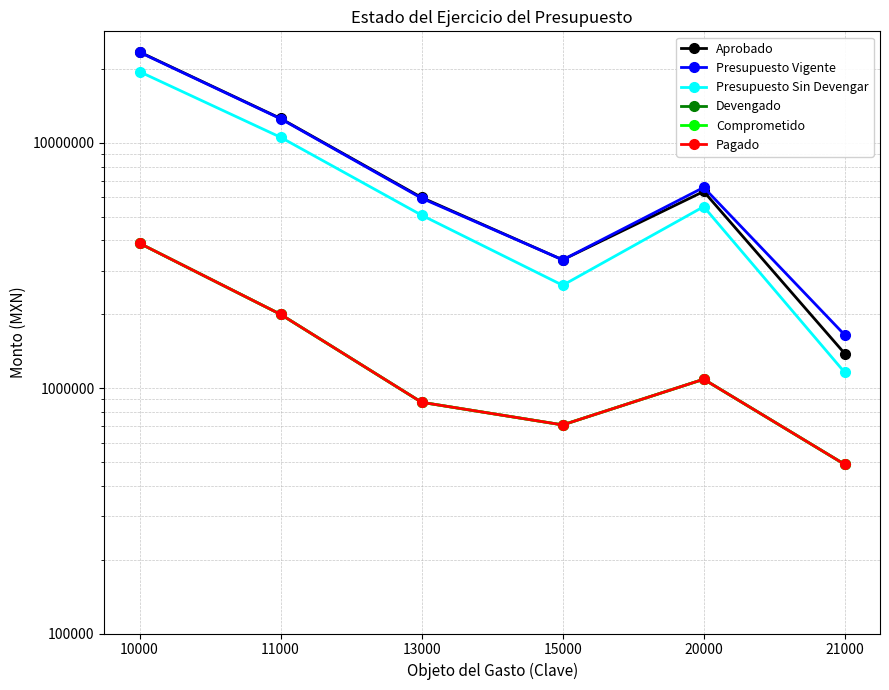

What is the sum of all Pagado values?

9057316.5